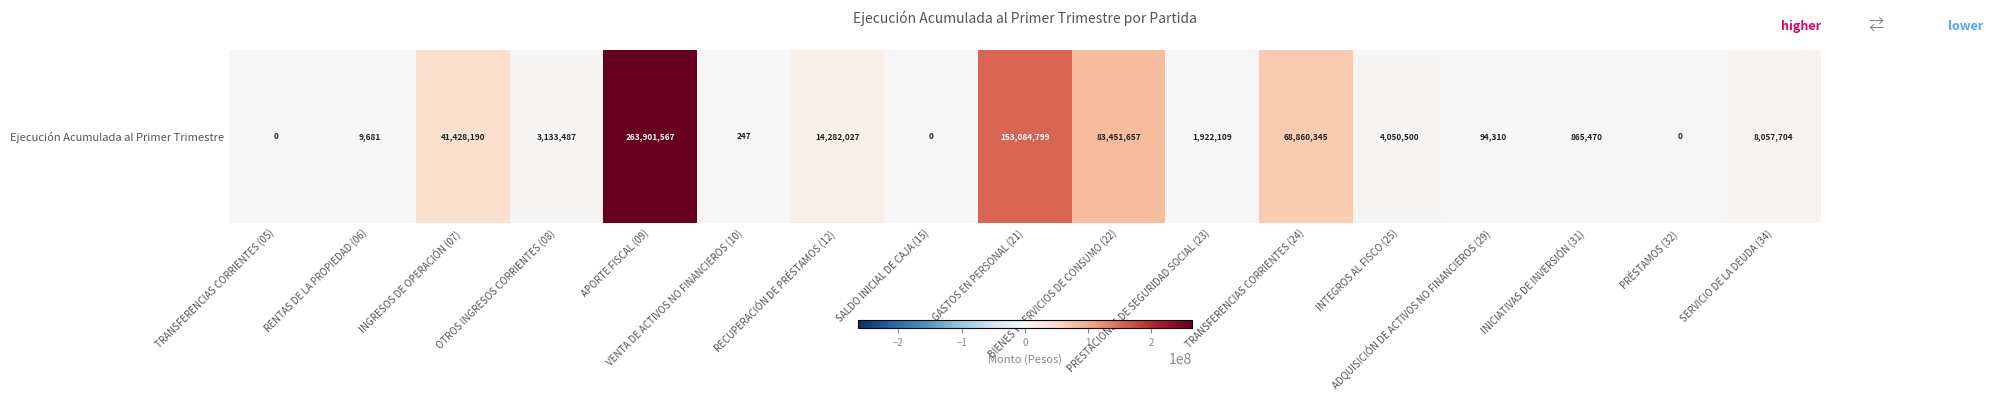

Reading left to right, extract all data points from this chart.

TRANSFERENCIAS CORRIENTES (05)=0	RENTAS DE LA PROPIEDAD (06)=9681	INGRESOS DE OPERACIÓN (07)=41428190	OTROS INGRESOS CORRIENTES (08)=3133487	APORTE FISCAL (09)=263901567	VENTA DE ACTIVOS NO FINANCIEROS (10)=247	RECUPERACIÓN DE PRÉSTAMOS (12)=14282027	SALDO INICIAL DE CAJA (15)=0	GASTOS EN PERSONAL (21)=153084799	BIENES Y SERVICIOS DE CONSUMO (22)=83451657	PRESTACIONES DE SEGURIDAD SOCIAL (23)=1922109	TRANSFERENCIAS CORRIENTES (24)=68860345	INTEGROS AL FISCO (25)=4050500	ADQUISICIÓN DE ACTIVOS NO FINANCIEROS (29)=94310	INICIATIVAS DE INVERSIÓN (31)=865470	PRÉSTAMOS (32)=0	SERVICIO DE LA DEUDA (34)=8057704